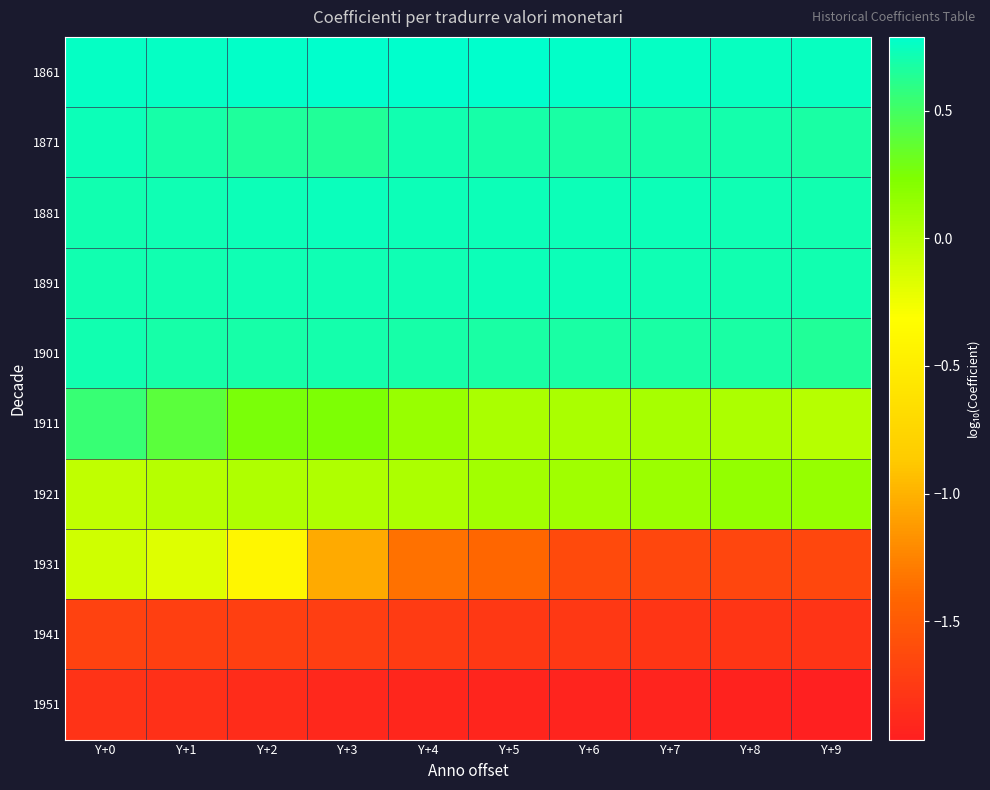

List the series in order of their peak value, highest first.

1861, 1881, 1871, 1891, 1901, 1911, 1921, 1931, 1941, 1951